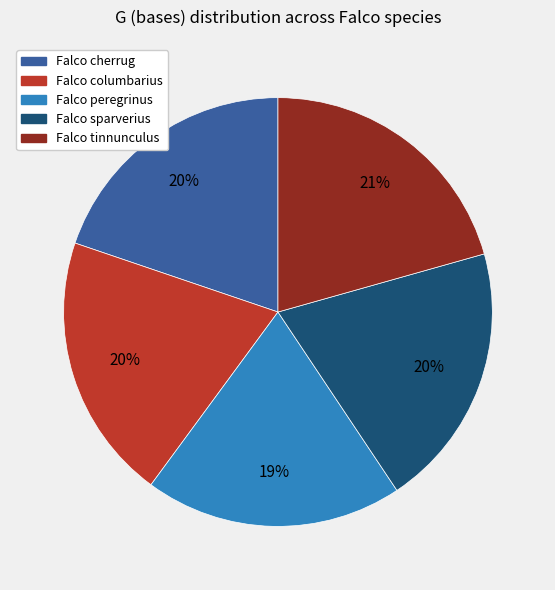

To the nearest percent, what is the combined percentage of Falco peregrinus and Falco tinnunculus?

40%